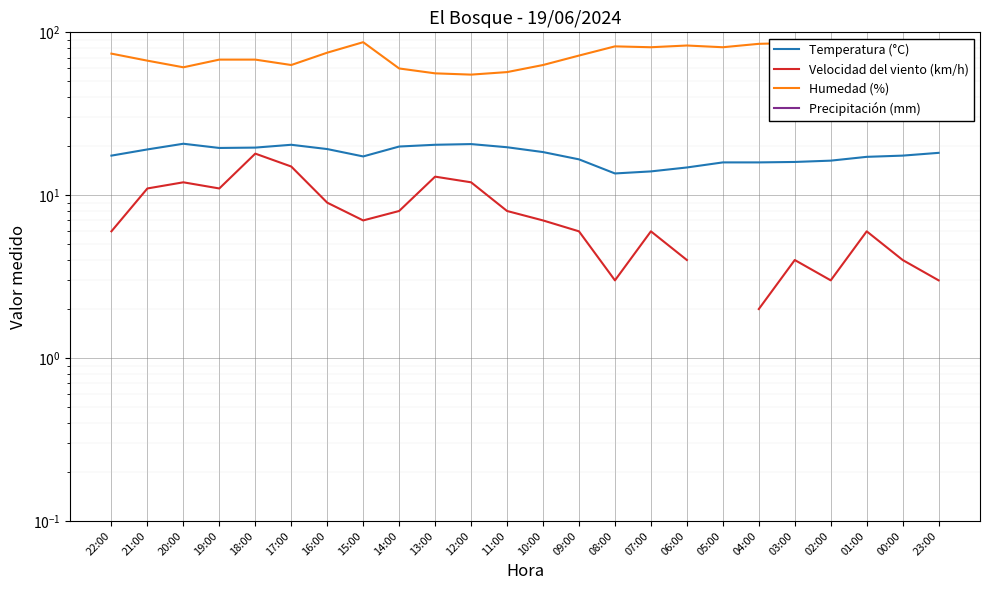

At 04:00, list the series in order from smallest to largest.

Velocidad del viento (km/h), Temperatura (°C), Humedad (%), Precipitación (mm)